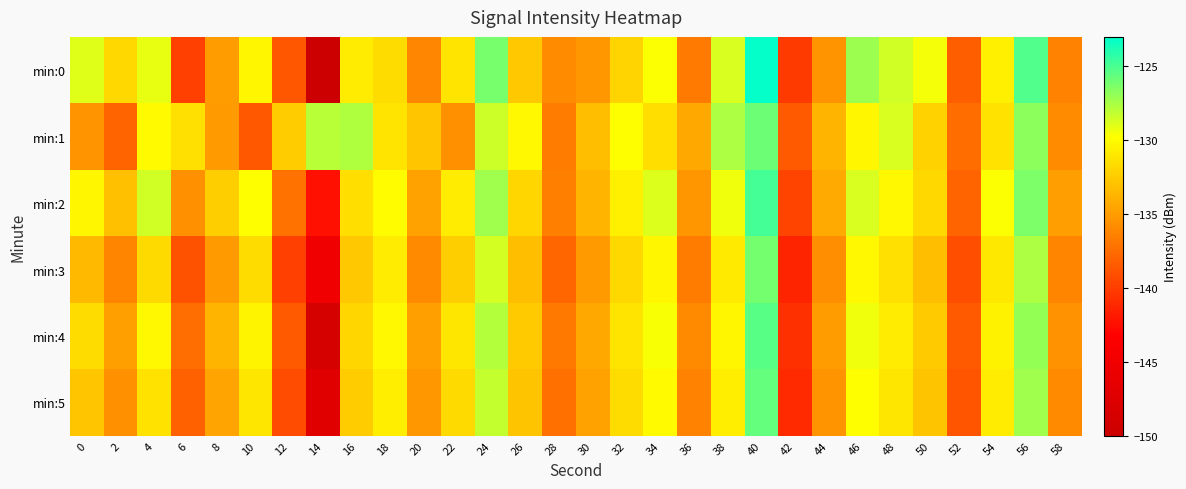

Between 6 and 56, which series saw the biggest shift?

min:0